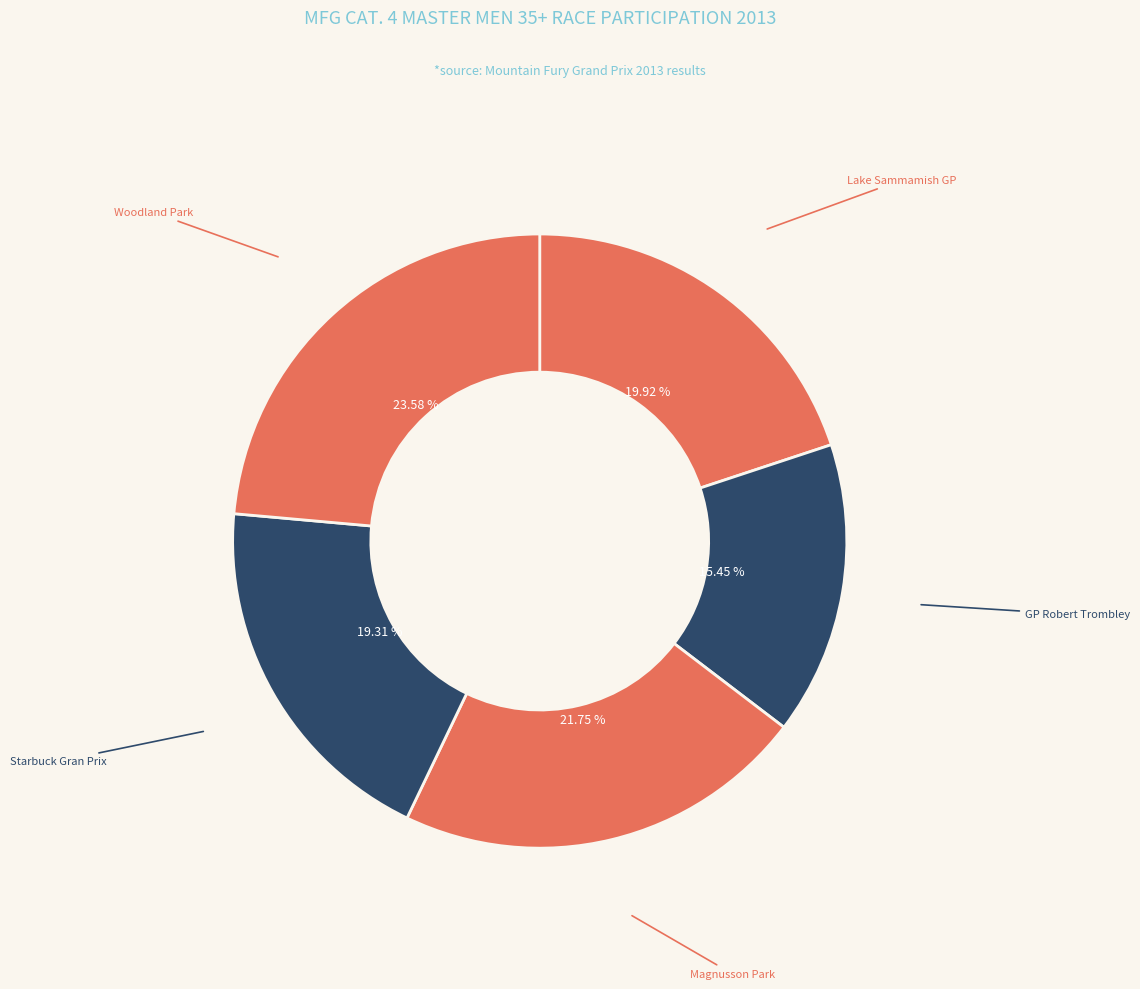

How many segments does this pie chart have?

5